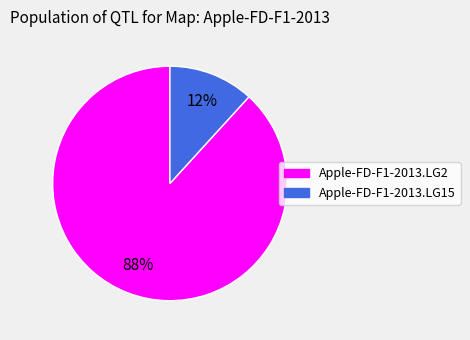

Which category accounts for the majority?

Apple-FD-F1-2013.LG2